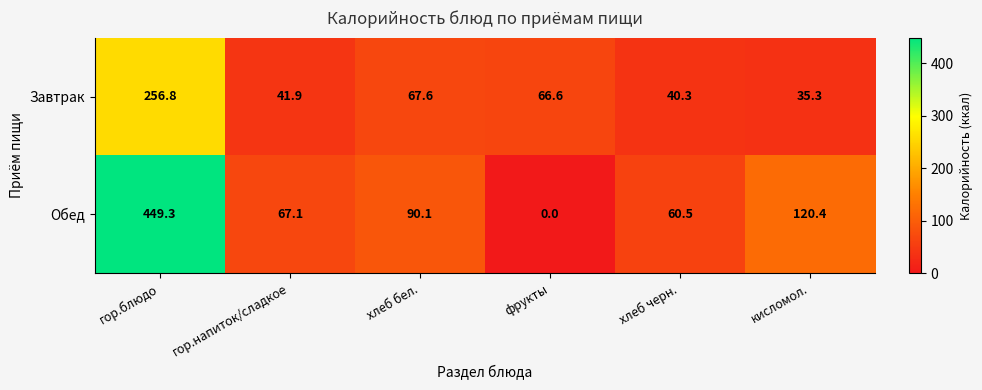

Where is Обед nearest to the value 224?

кисломол.